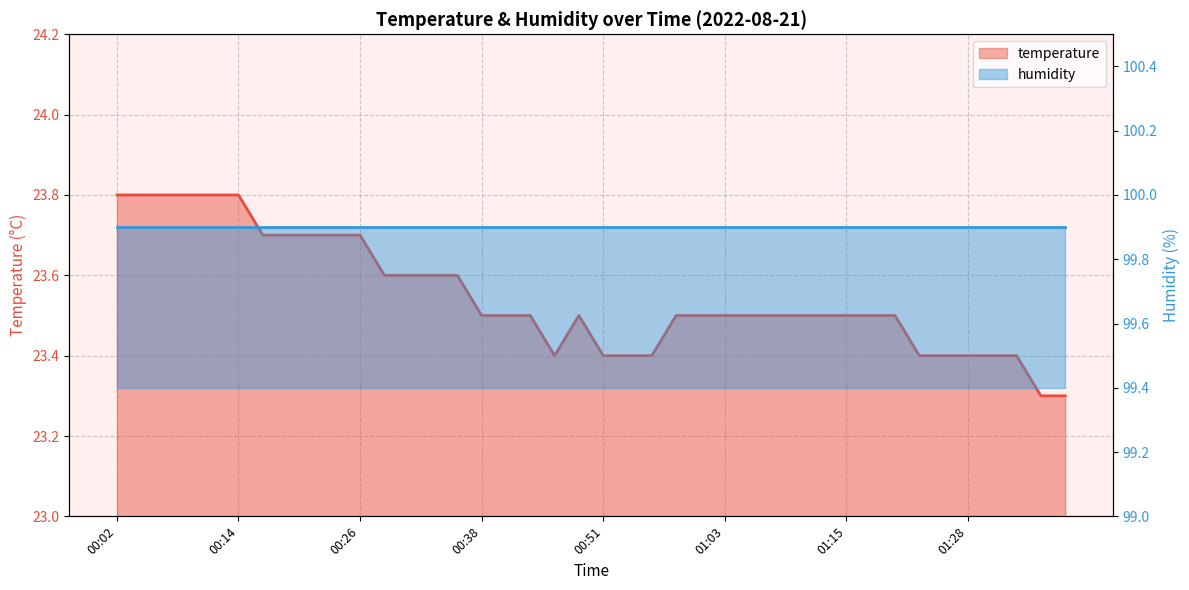

At which label is the value closest to 23?

01:35